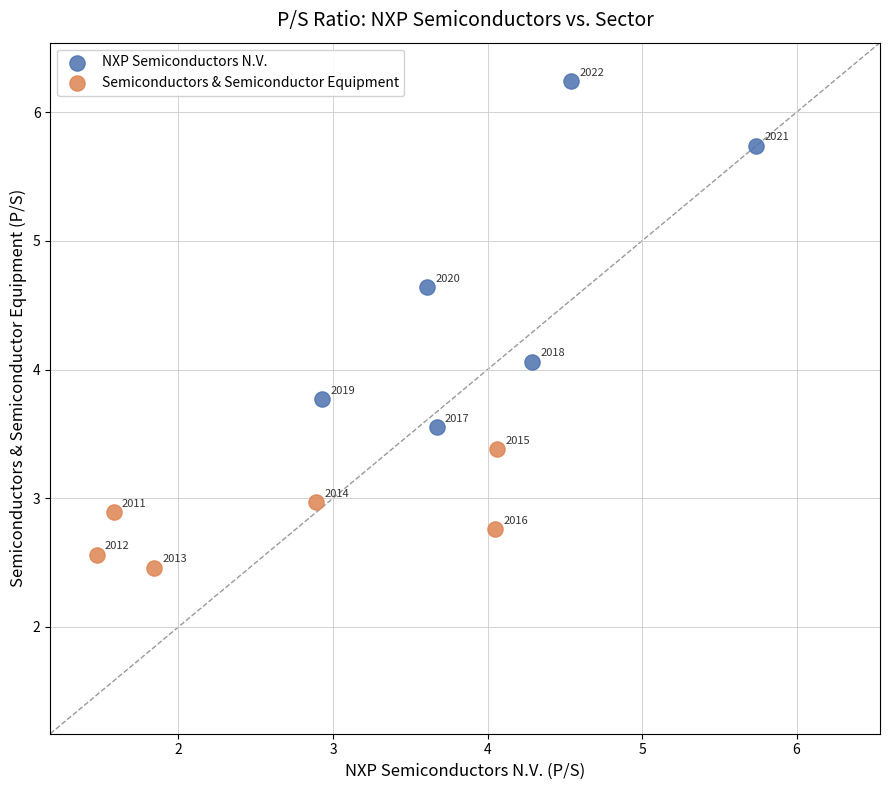

Which series reaches the maximum Y coordinate?

NXP Semiconductors N.V.